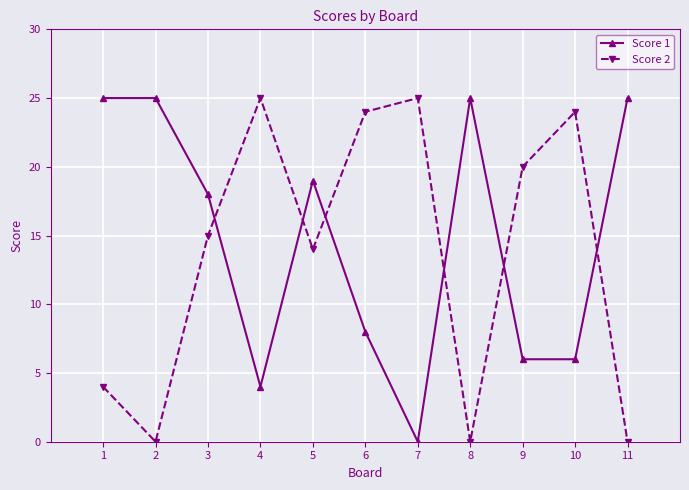

The Score 1 series shows 43 at 8. True or false?

False